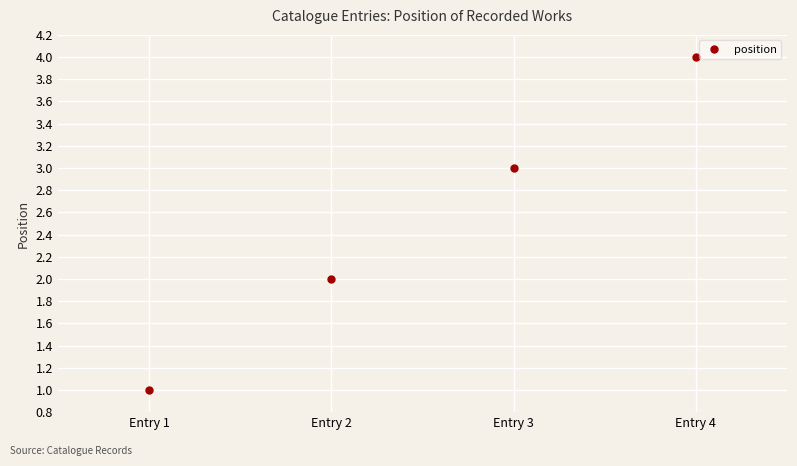

How many distinct data groups are displayed?

1